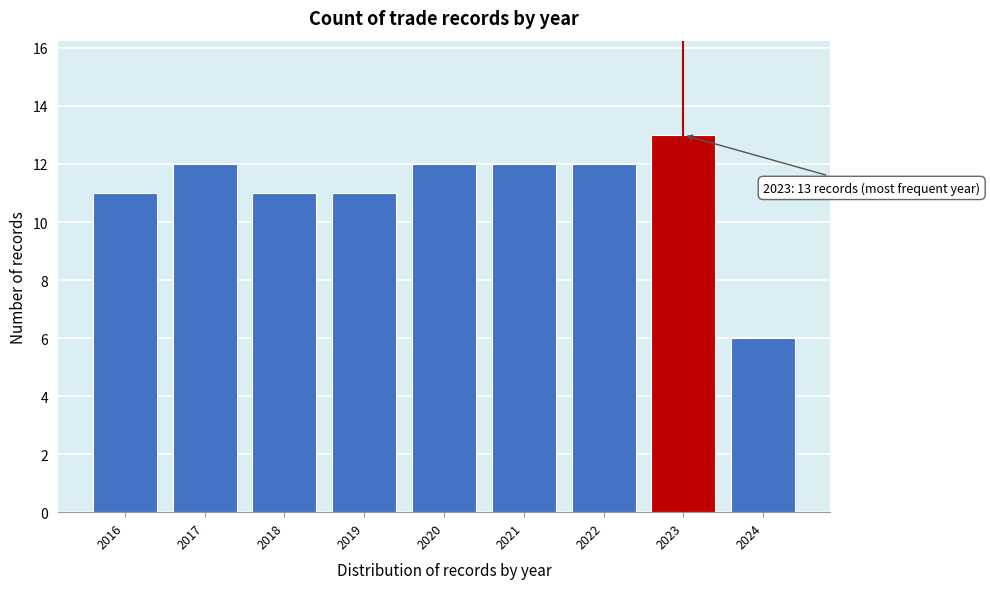

Reading left to right, extract all data points from this chart.

2016=11	2017=12	2018=11	2019=11	2020=12	2021=12	2022=12	2023=13	2024=6